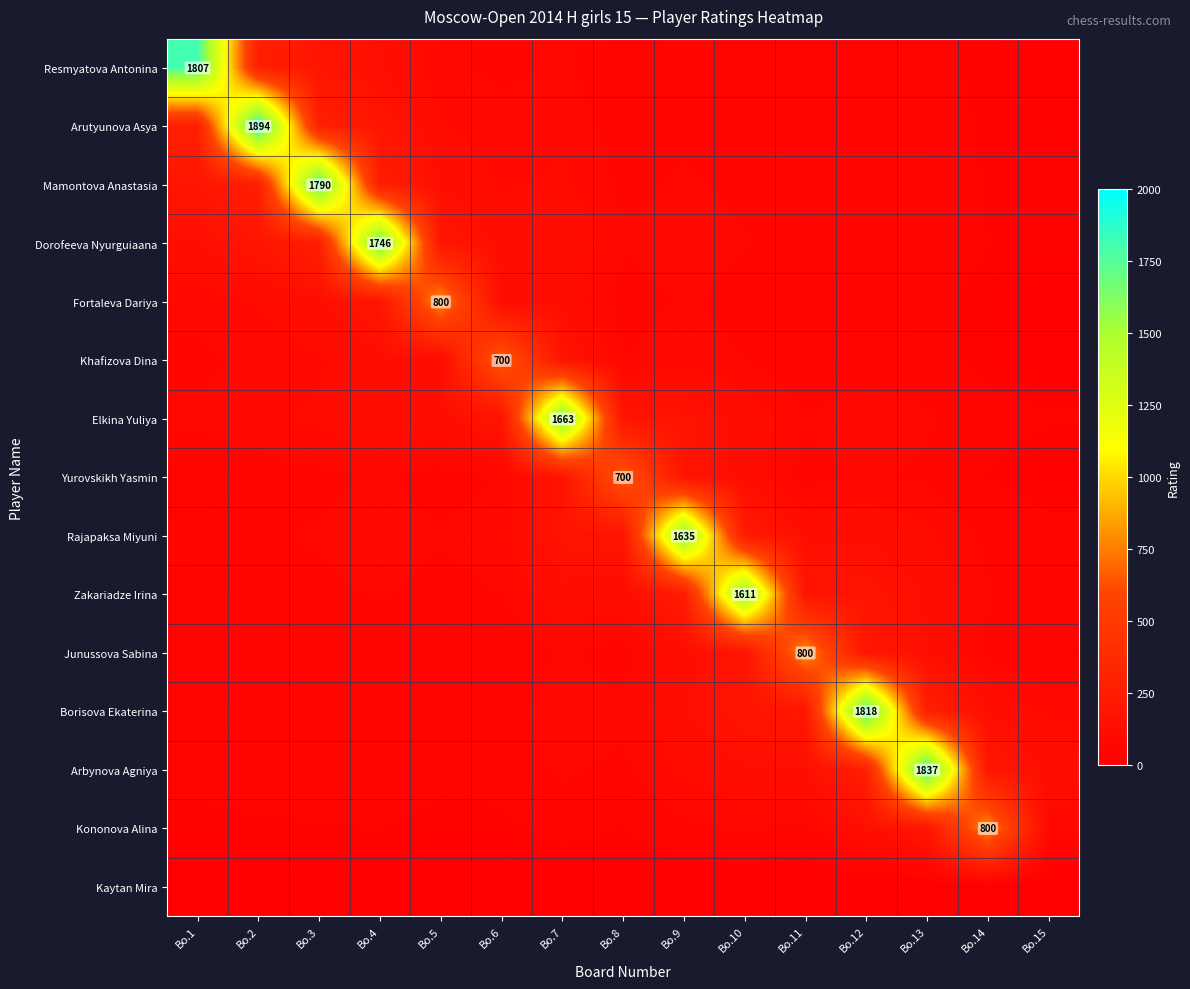

What is the total value across all series at Bo.4?

3193.0